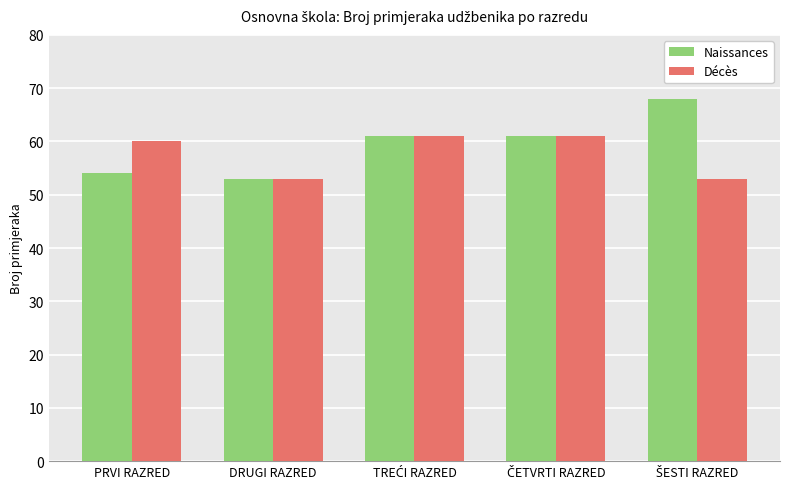

Reading left to right, transcribe all the data shown in this chart.

Naissances: 54	53	61	61	68
Décès: 60	53	61	61	53